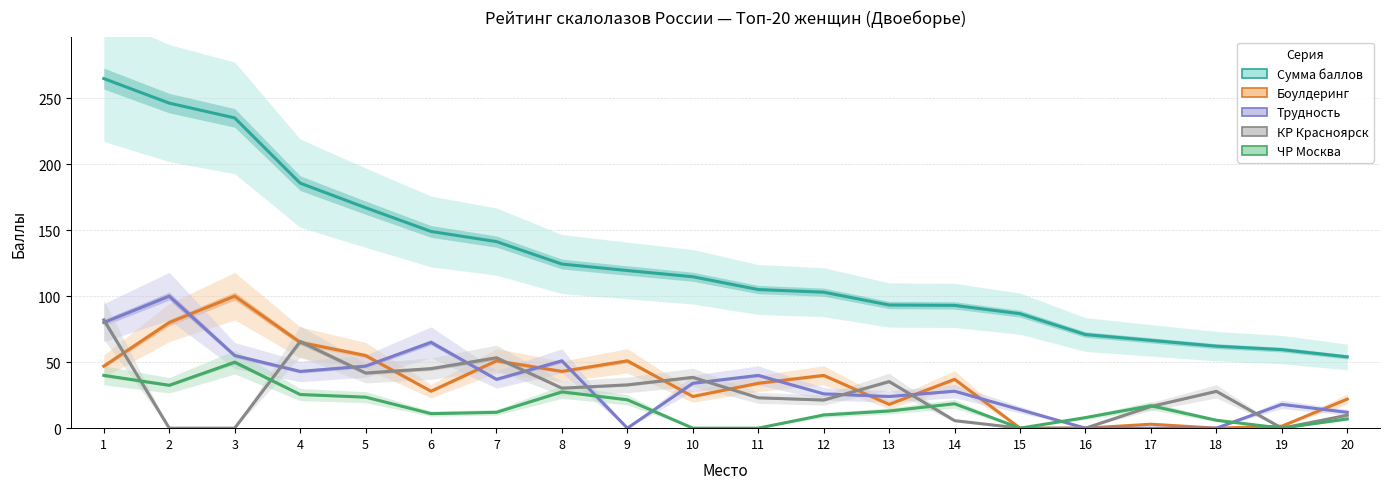

Where is Сумма баллов nearest to the value 159?

5